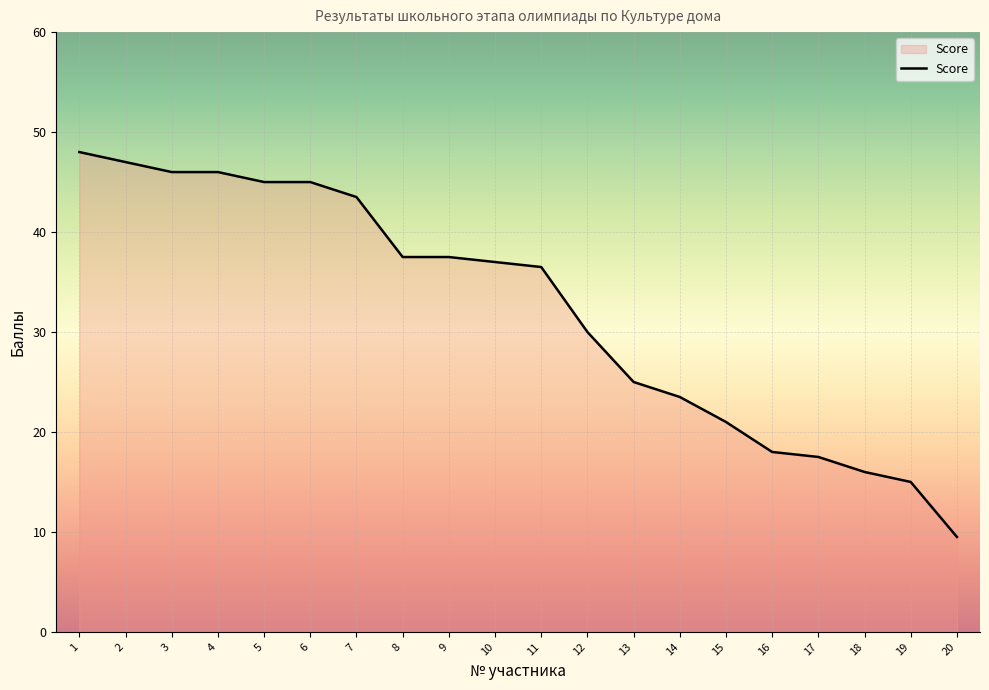

Where is the data nearest to the value 28?

12